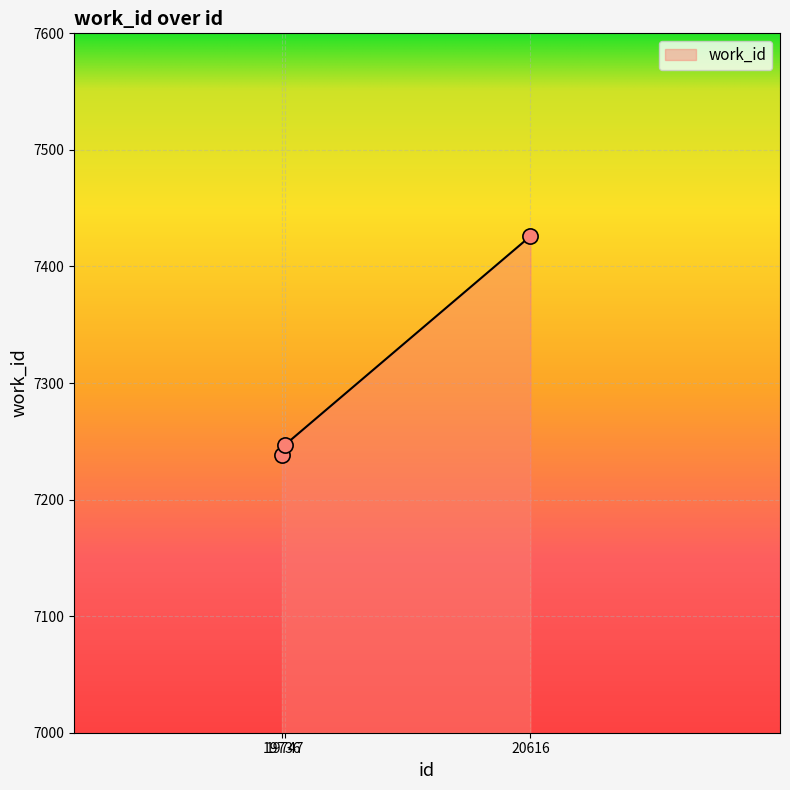

What is the change in value from 19736 to 20616?

+188